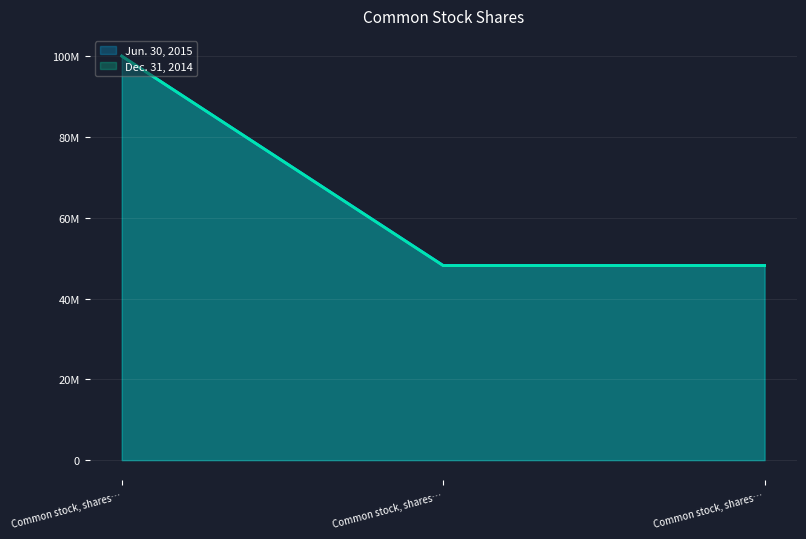

What are all the series names shown in the legend?

Jun. 30, 2015, Dec. 31, 2014